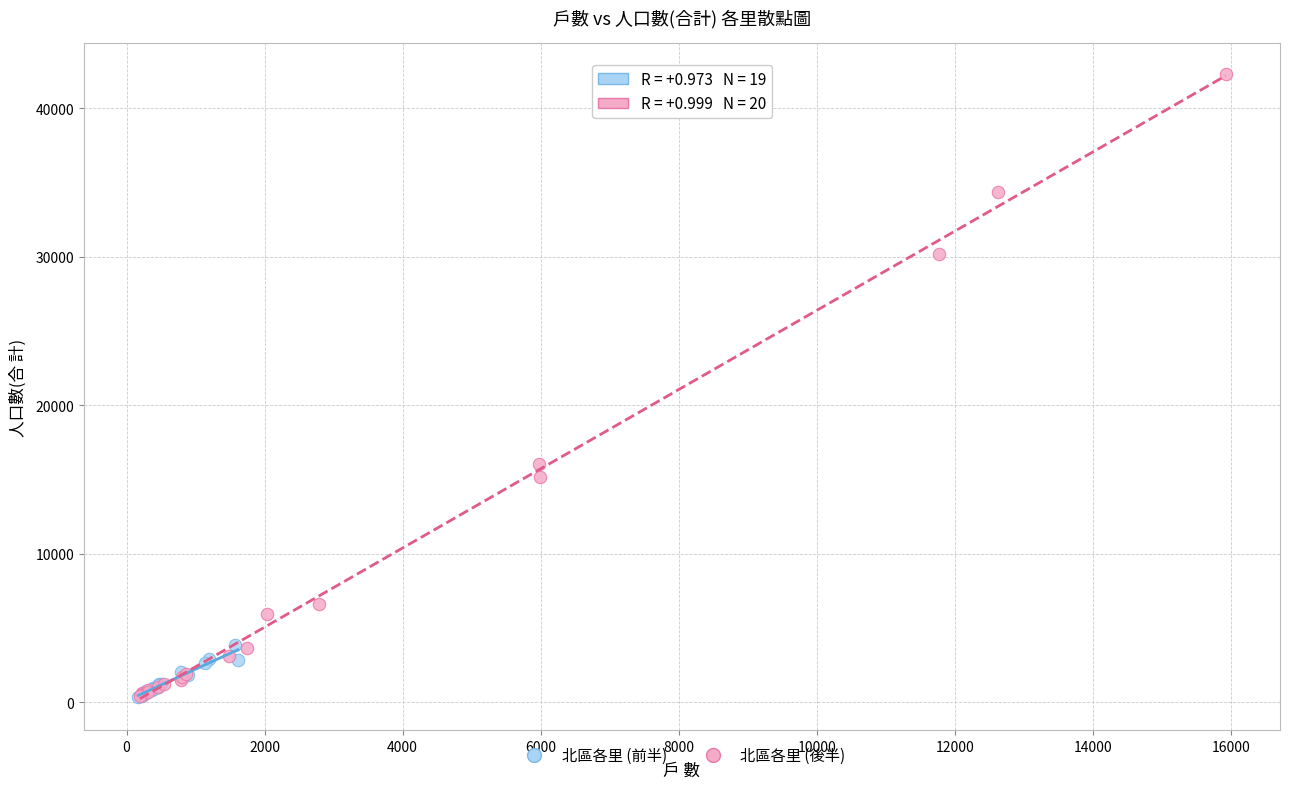

Which series reaches the maximum Y coordinate?

北區各里 (後半)